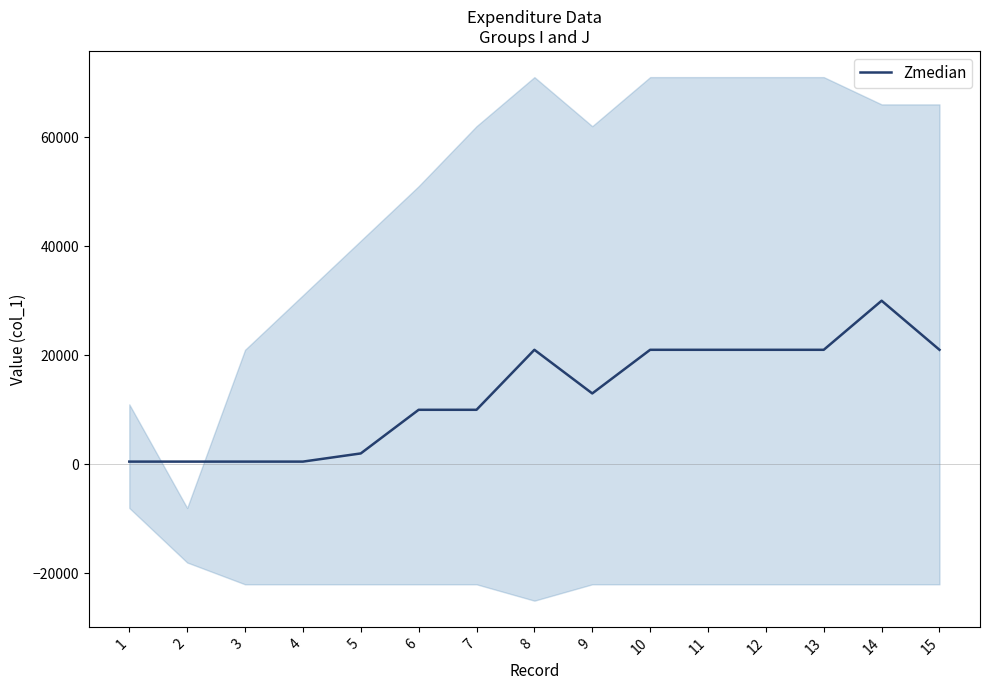

True or false: there are more than 2 points higher than both neighbors.

False